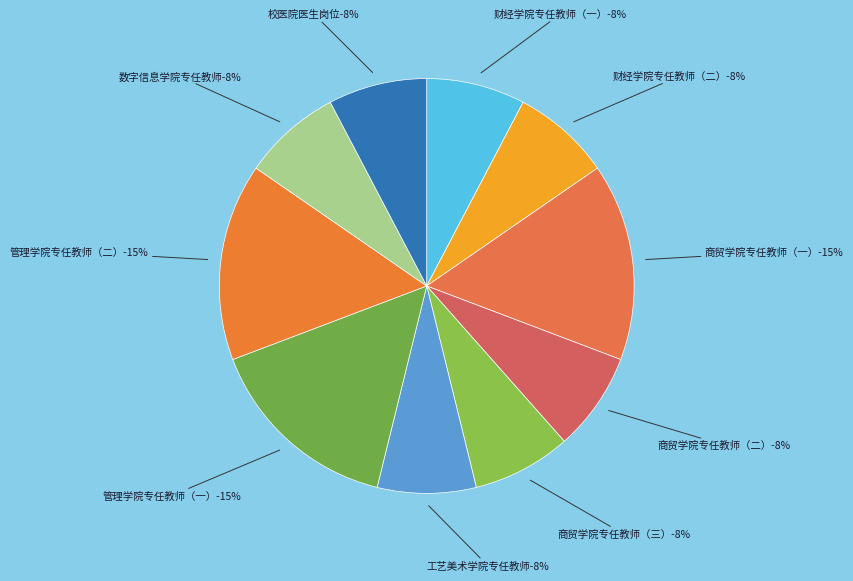

What percentage is the 校医院医生岗位 slice, to the nearest percent?

8%